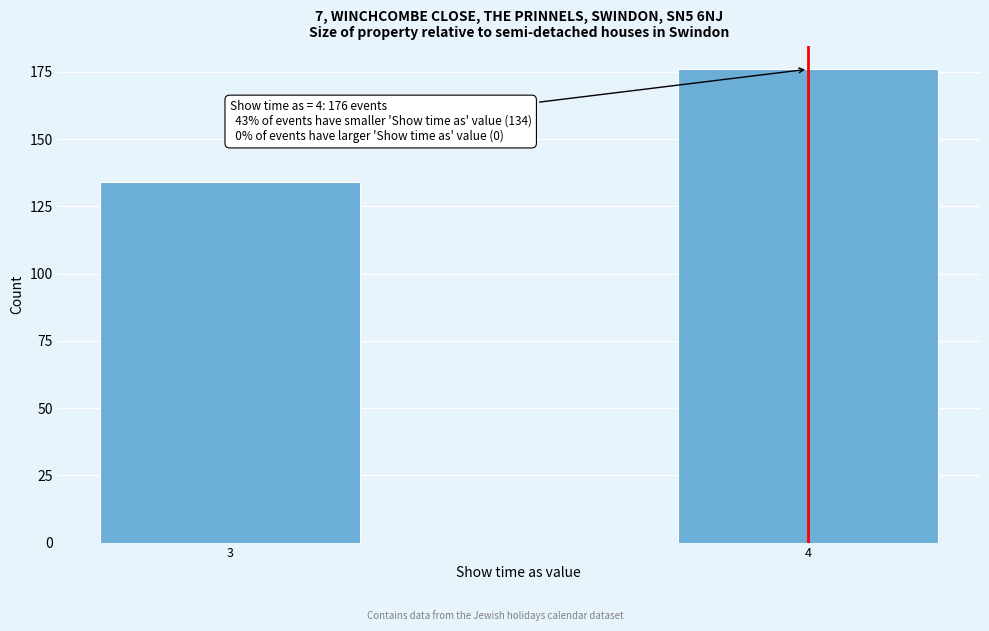

Reading left to right, list all the values displayed in this chart.

134	176